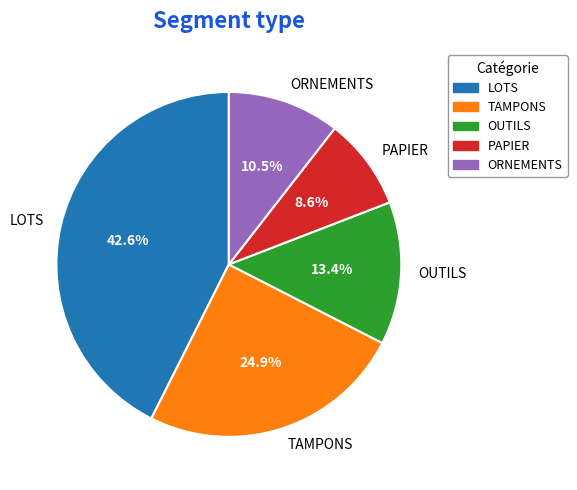

Is there a majority slice in this chart?

No